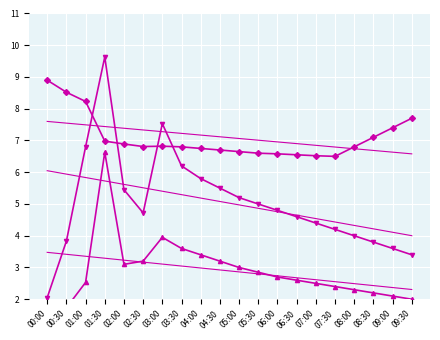

What are all the series names shown in the legend?

BME280_temperature, SDS_P1, SDS_P2, BME280_temperature_trend, SDS_P1_trend, SDS_P2_trend